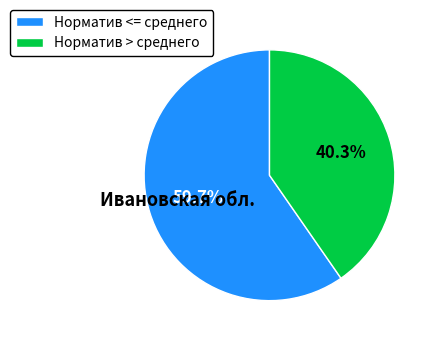

What is the ratio of the value at Норматив <= среднего to the value at Норматив > среднего?

1.5